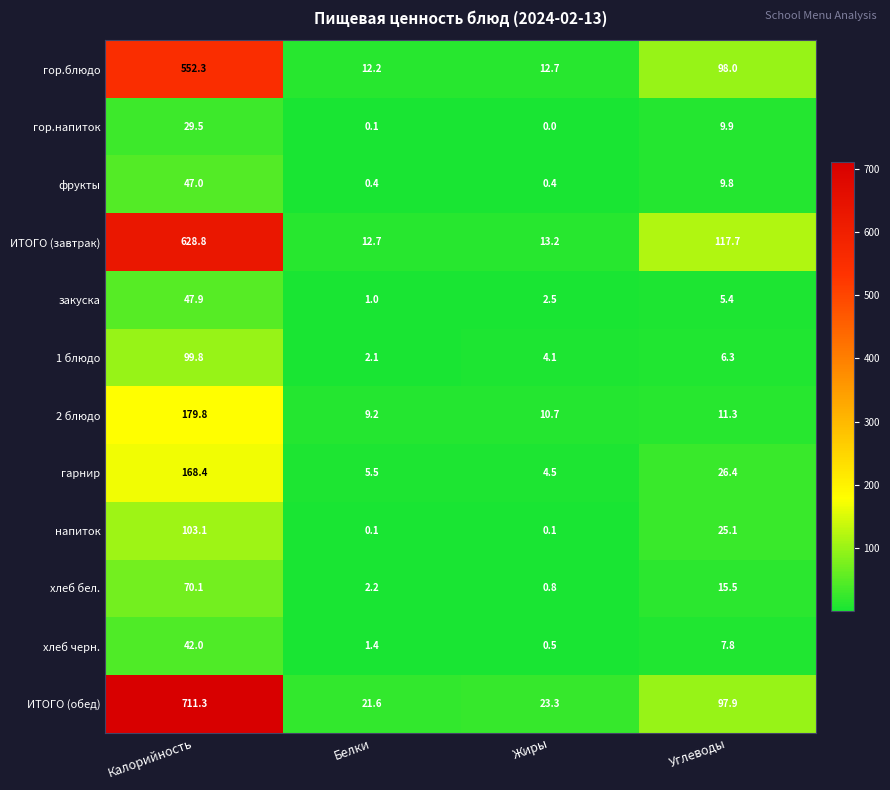

At which category does the chart reach its minimum across all series?

Жиры